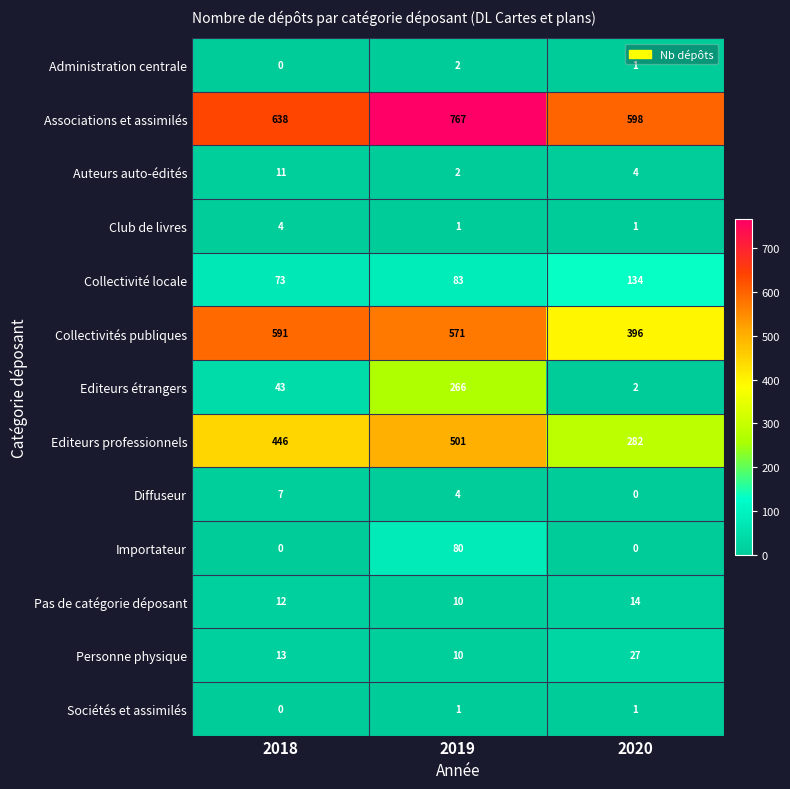

At which label does Club de livres reach its peak?

2018